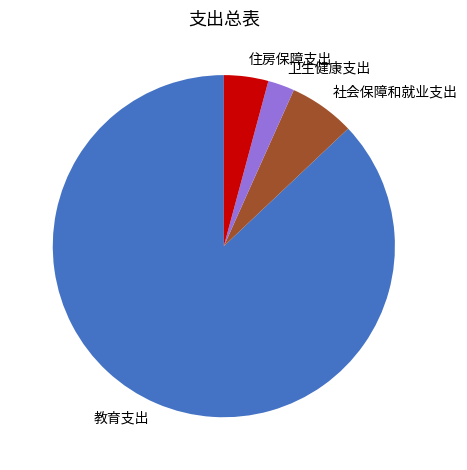

Is there a majority slice in this chart?

Yes